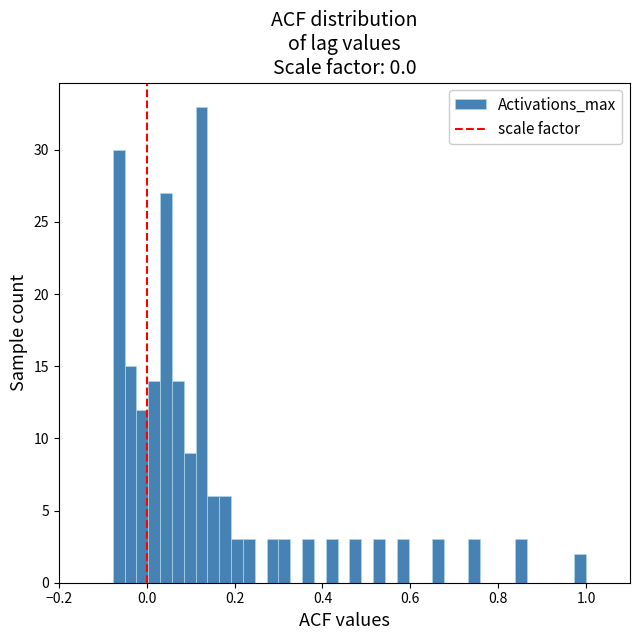

Read against the x-axis, roughly where is the centre of the tallest bar?

0.12